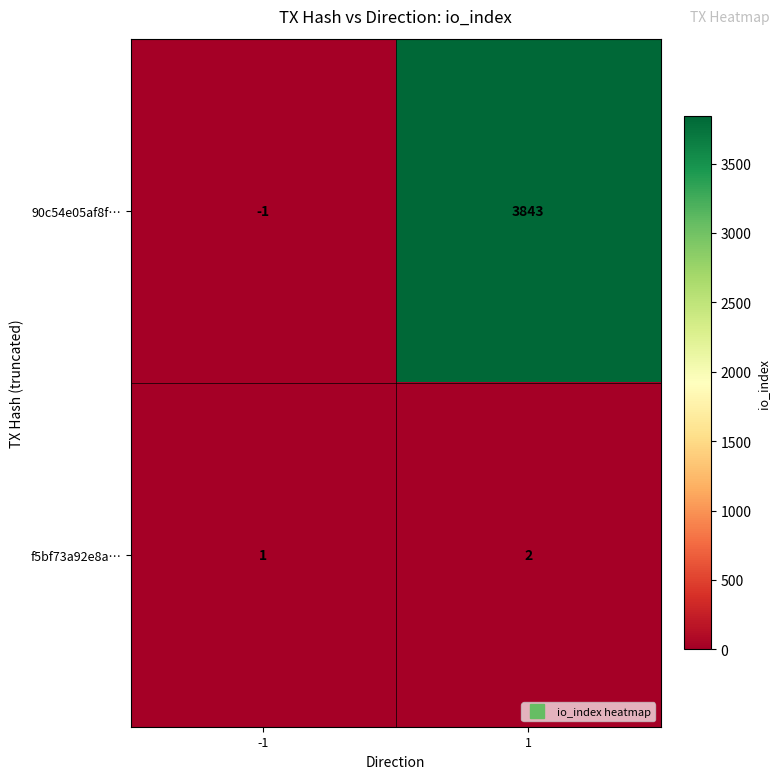

How many categories are shown in the chart?

2